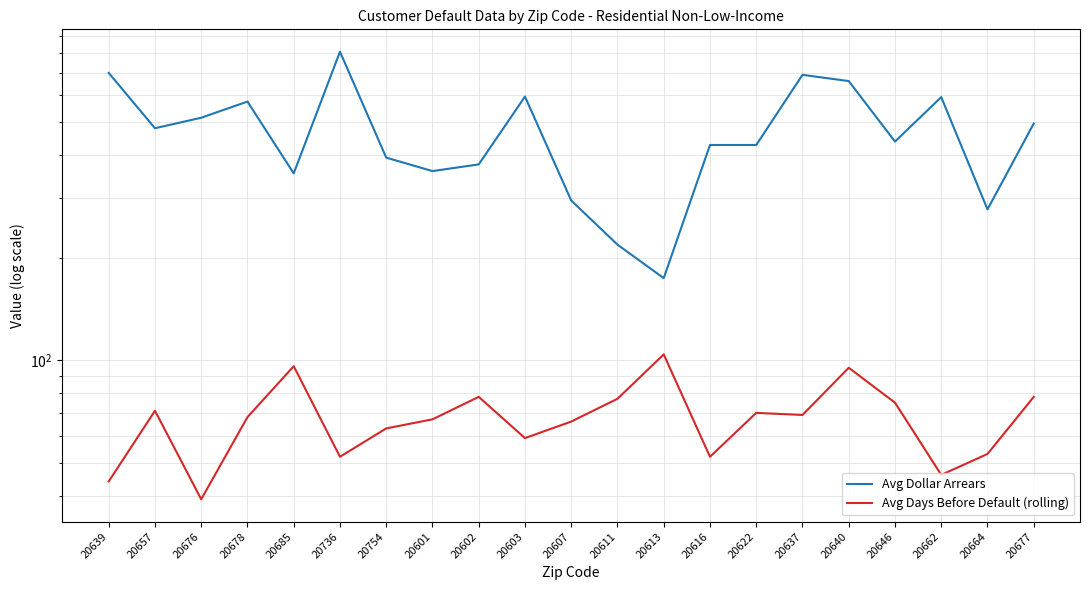

At which label does Avg Days Before Default (rolling) reach its minimum?

20676